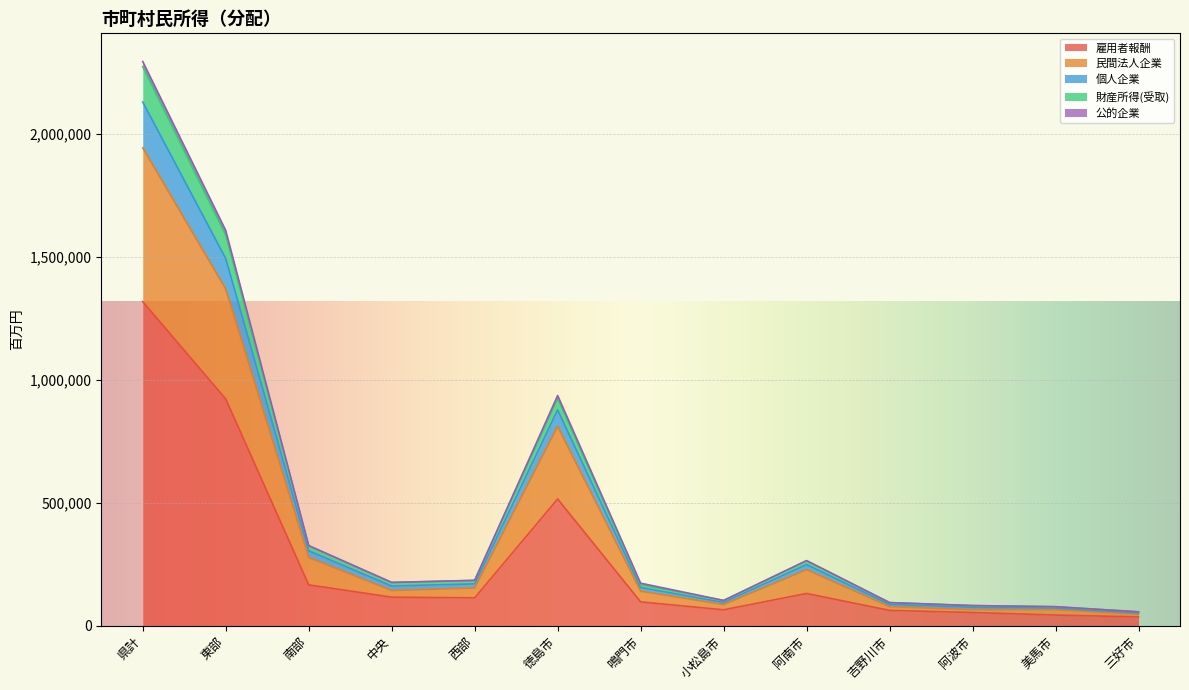

What is the highest value of the 雇用者報酬 series?

1318593